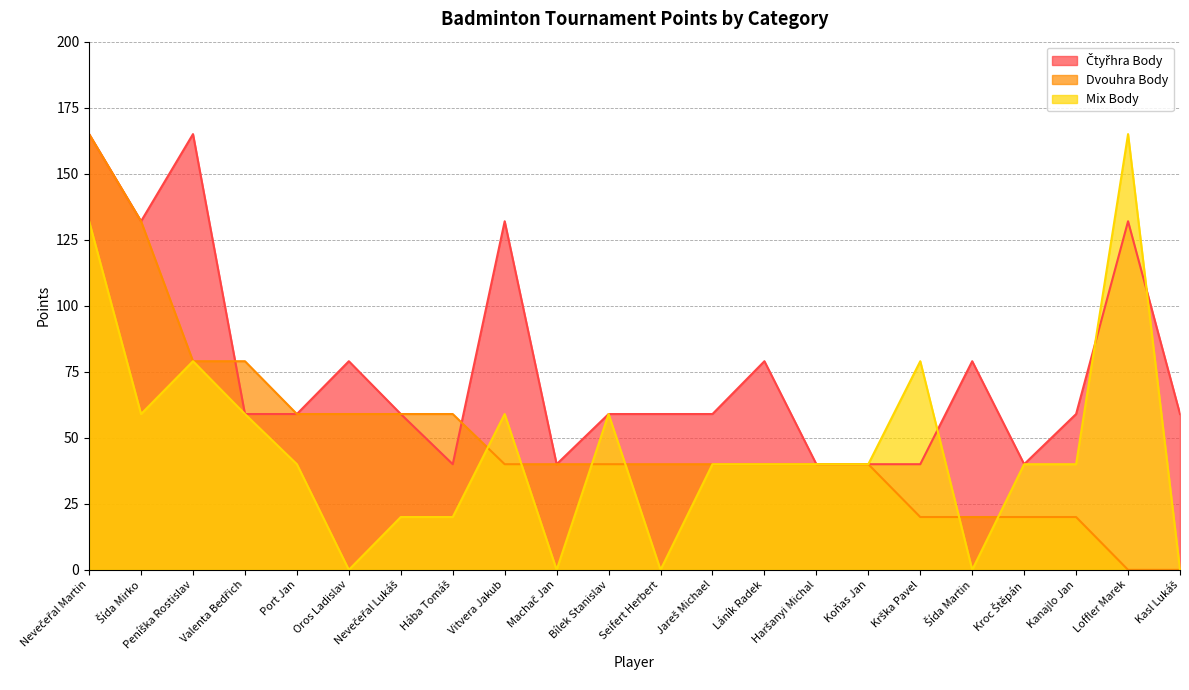

Where is Mix Body nearest to the value 82?

Peníška Rostislav